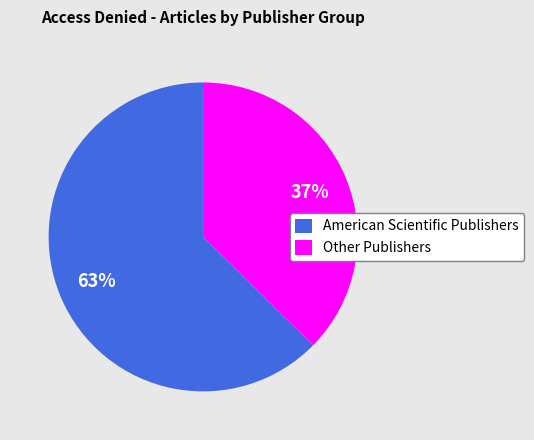

Rank the categories by value from highest to lowest.

American Scientific Publishers, Other Publishers